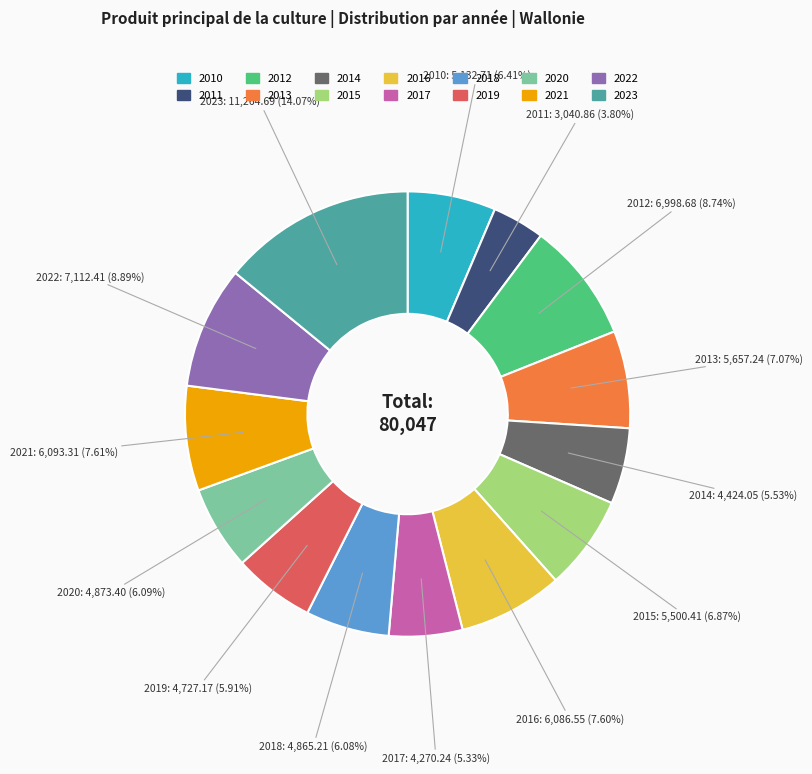

What percentage is the 2012 slice, to the nearest percent?

9%